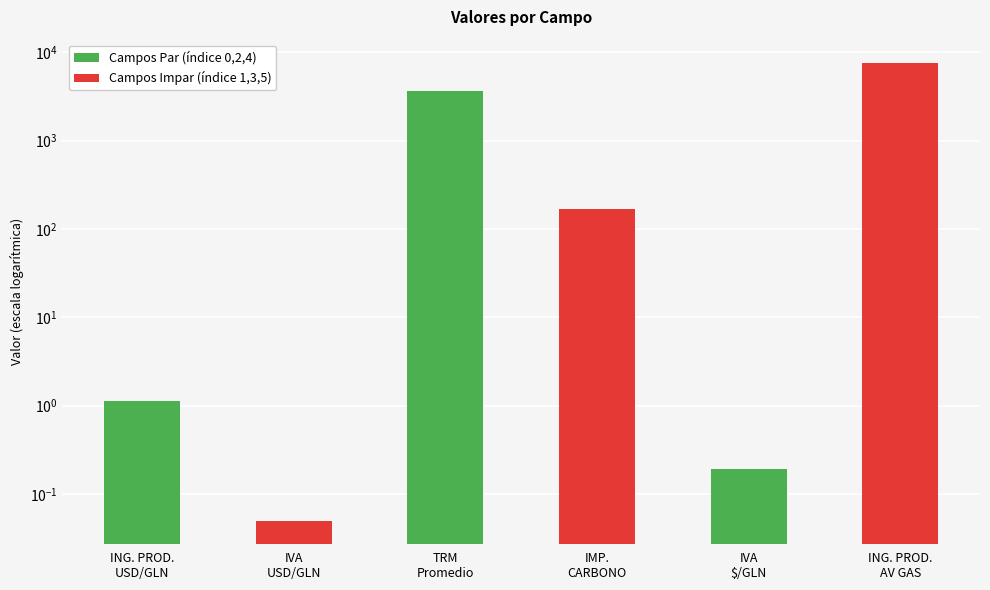

At which label does the data first exceed 170?

TRM
Promedio